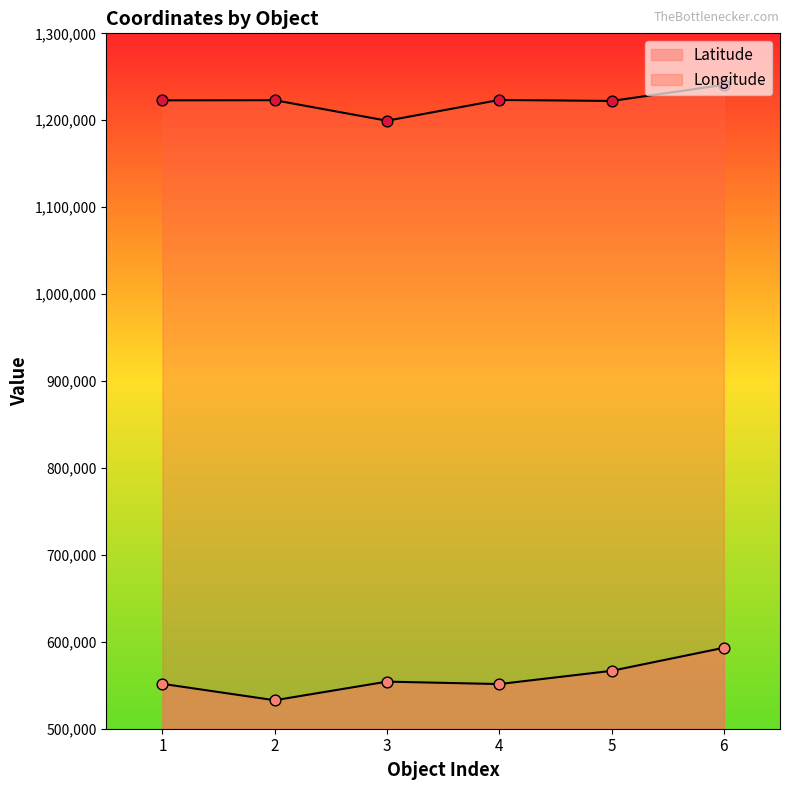

At how many categories does at least one series exceed 659532?

6